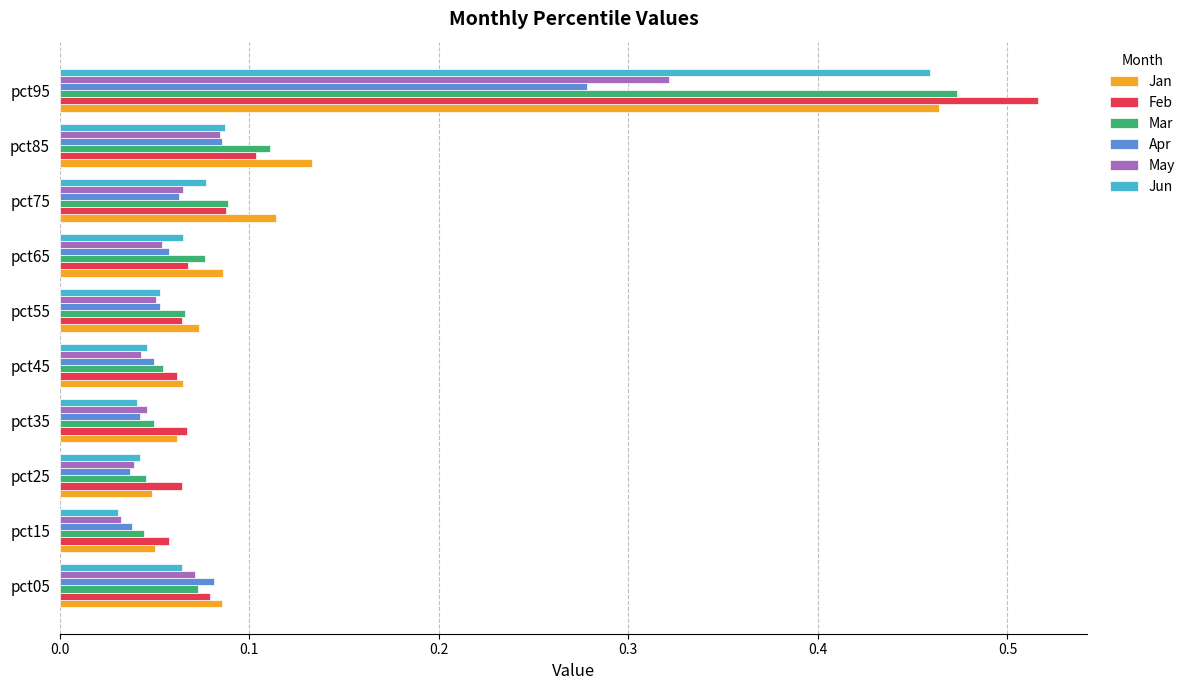

At which label does Jun reach its minimum?

pct15